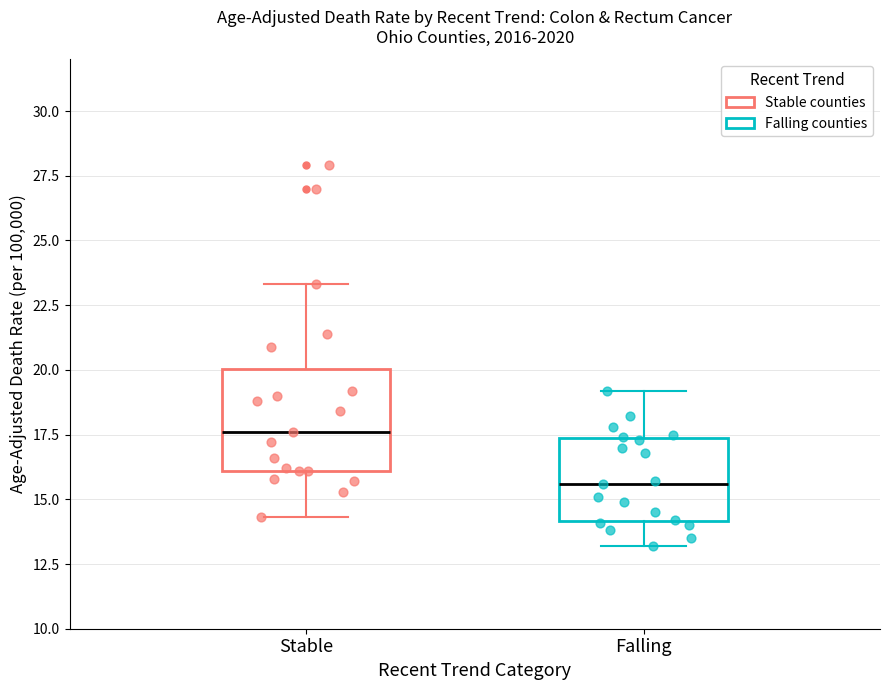

Which box has the lowest median line?

Falling